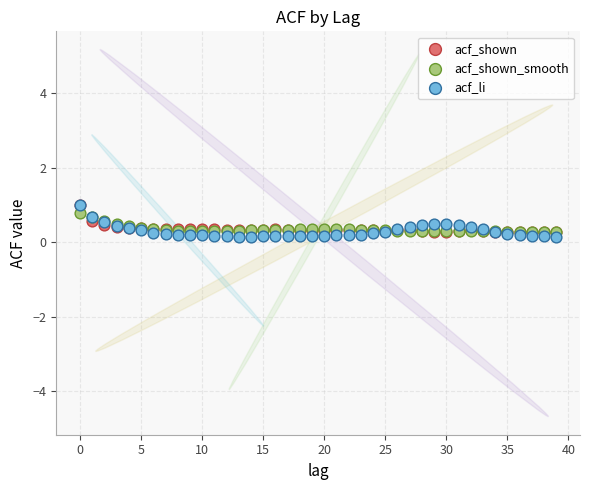

What are all the series names shown in the legend?

acf_shown, acf_shown_smooth, acf_li